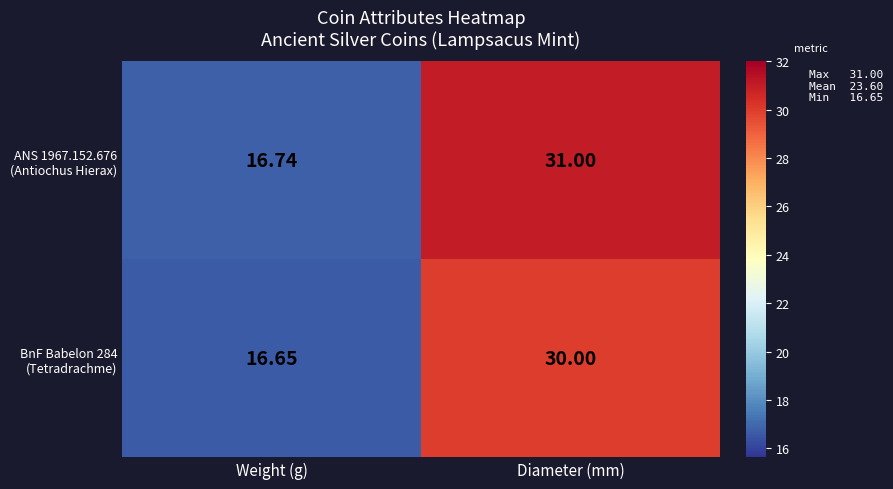

At which category is the sum across all series the highest?

Diameter (mm)